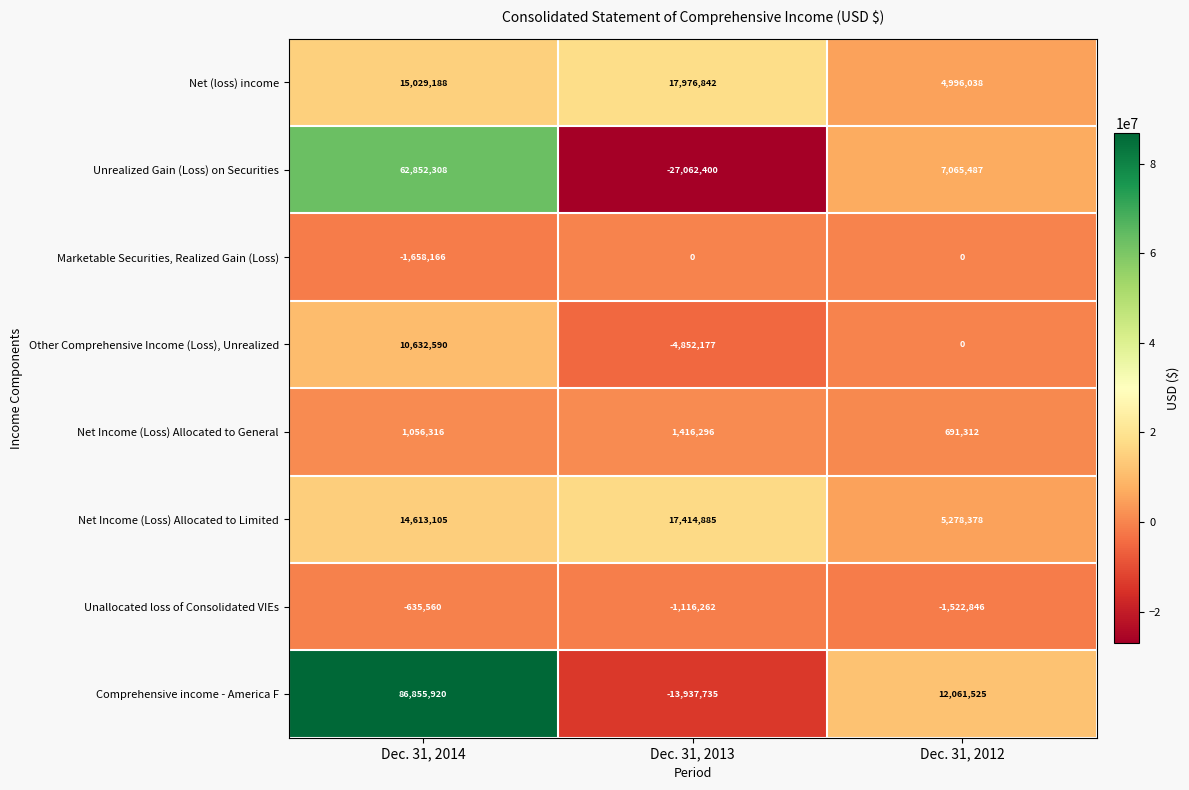

What is the minimum value for Unrealized Gain (Loss) on Securities?

-27062400